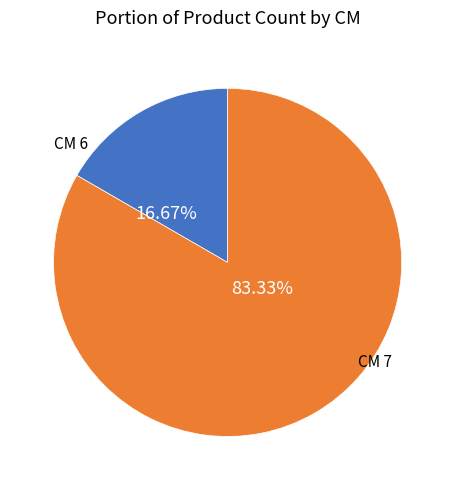

Is there any slice that represents more than half of the pie?

Yes